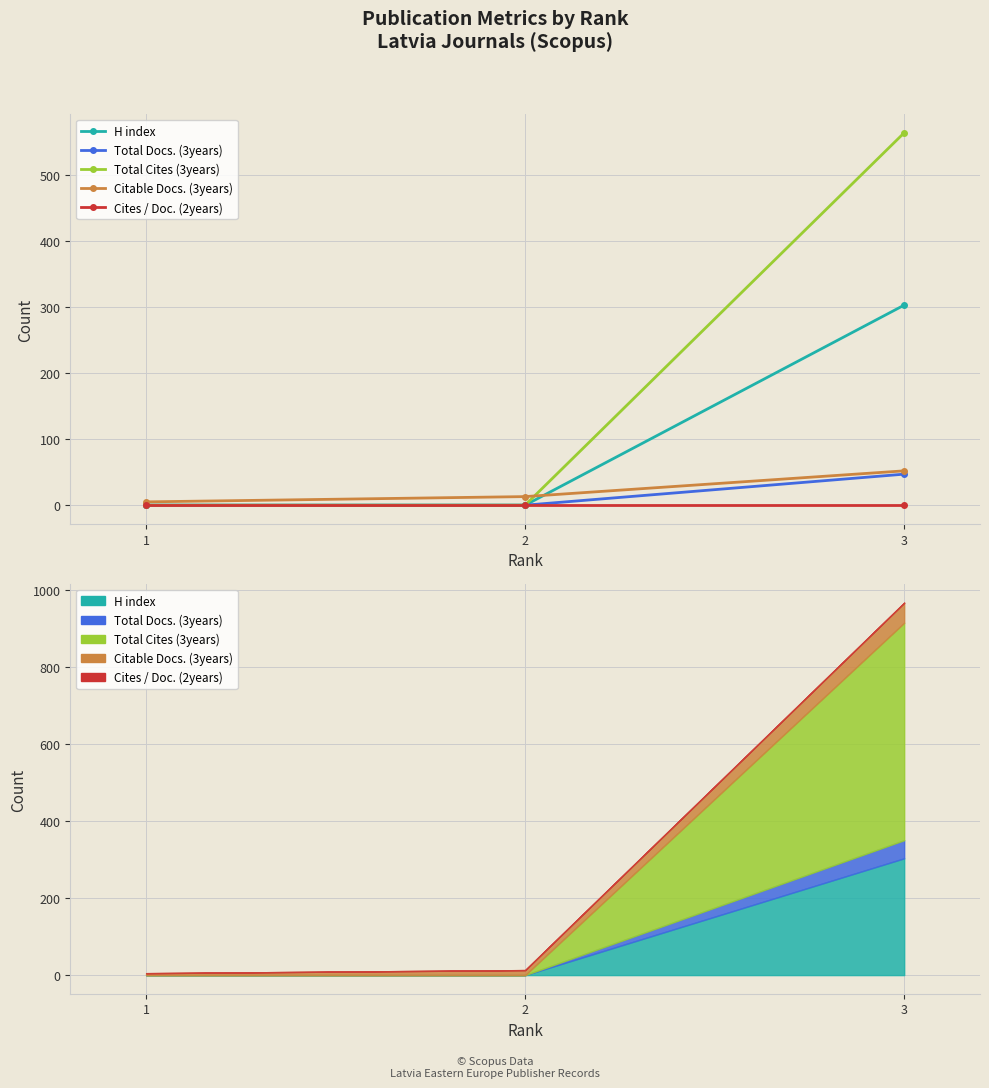

Reading left to right, extract all data points from this chart.

H index: 1=0	2=0	3=303
Total Docs. (3years): 1=0	2=0	3=47
Total Cites (3years): 1=0	2=0	3=564
Citable Docs. (3years): 1=5	2=13	3=52
Cites / Doc. (2years): 1=0	2=0	3=0